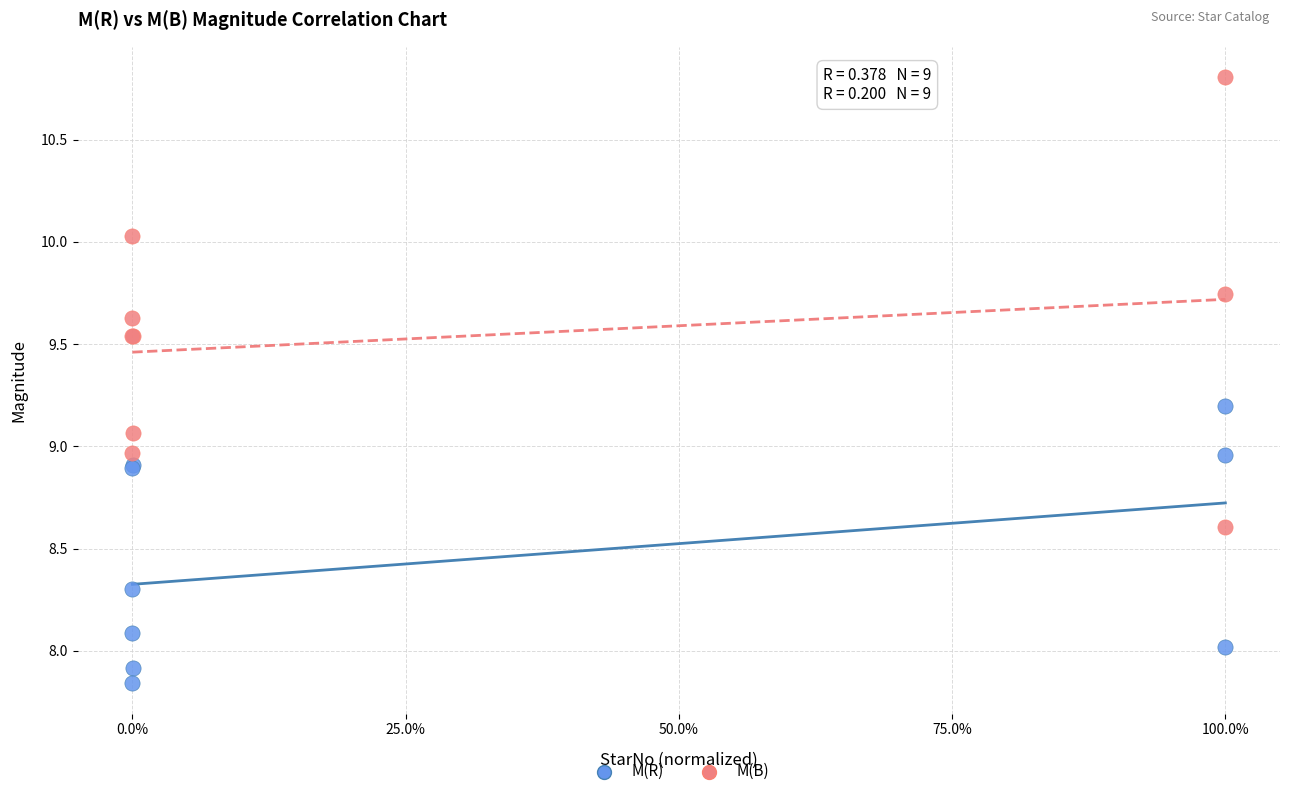

Which series has the widest spread of Y values?

M(B)